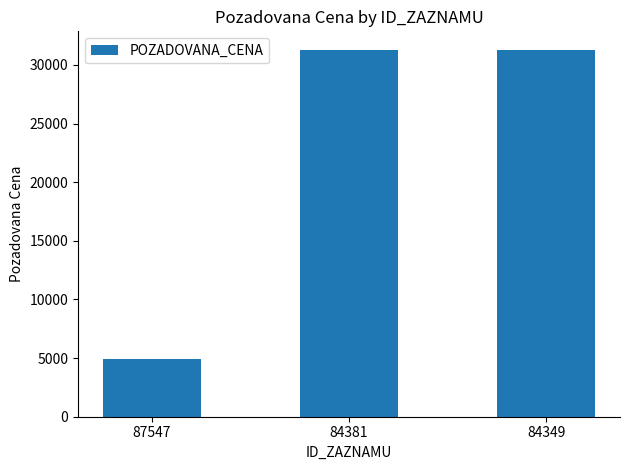

The value at 84381 is 17858. True or false?

False